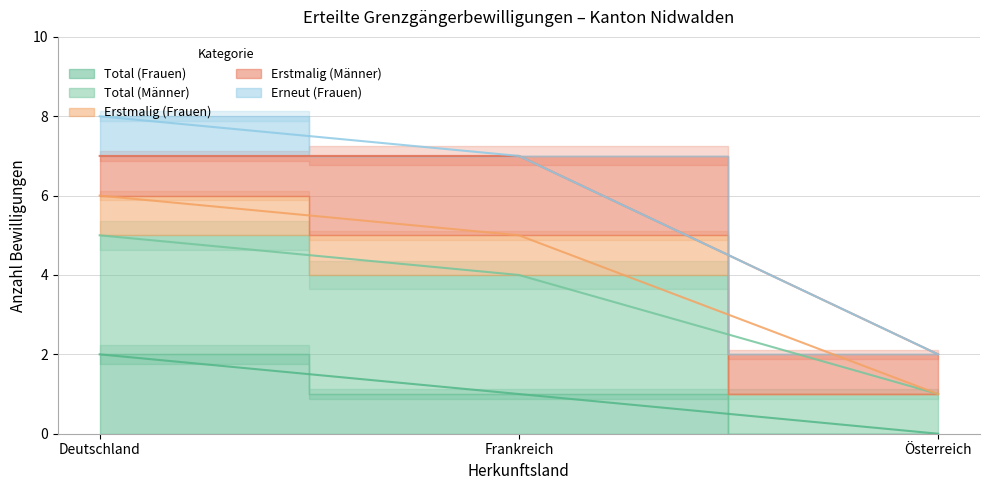

Which series changed the most between Deutschland and Frankreich?

Total (Frauen)